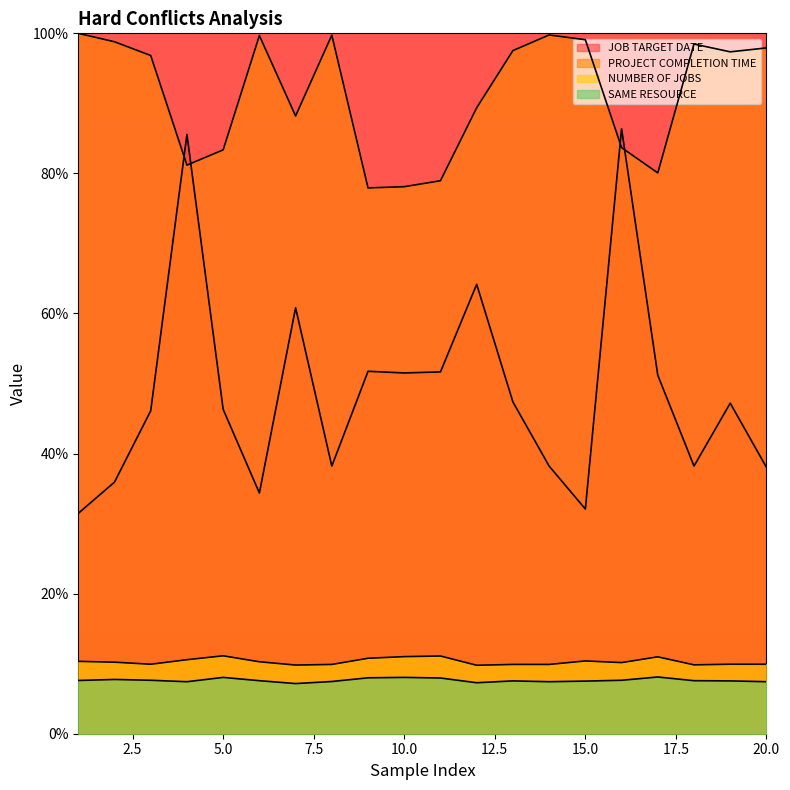

What is the sum of all PROJECT COMPLETION TIME values?

1826.0